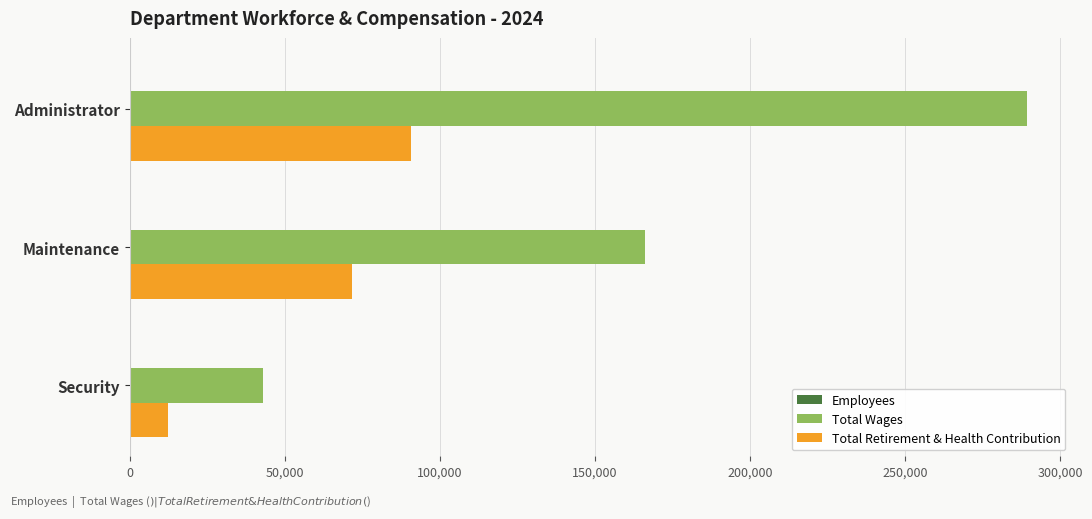

True or false: Total Retirement & Health Contribution has a value of 12195 at Security.

True